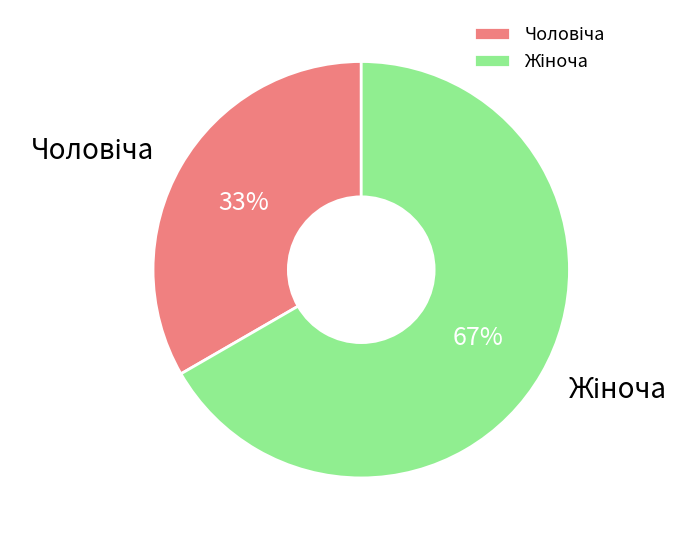

To the nearest percent, what is the average slice percentage?

50%